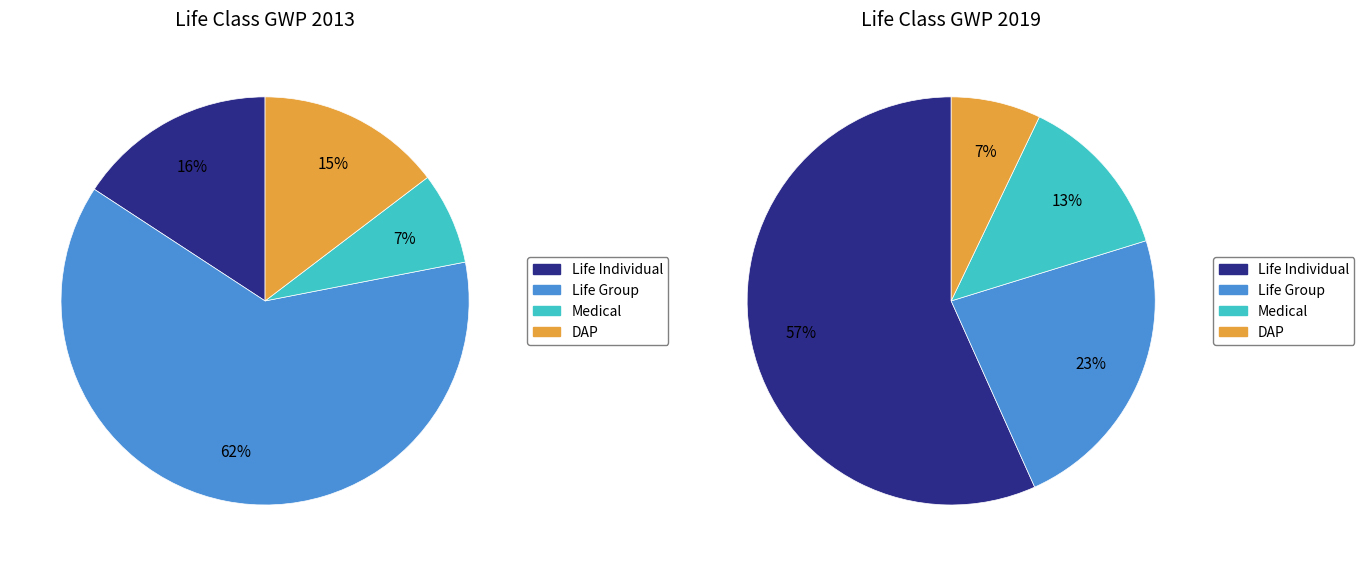

To the nearest percent, what percentage of the pie is DAP?

15%